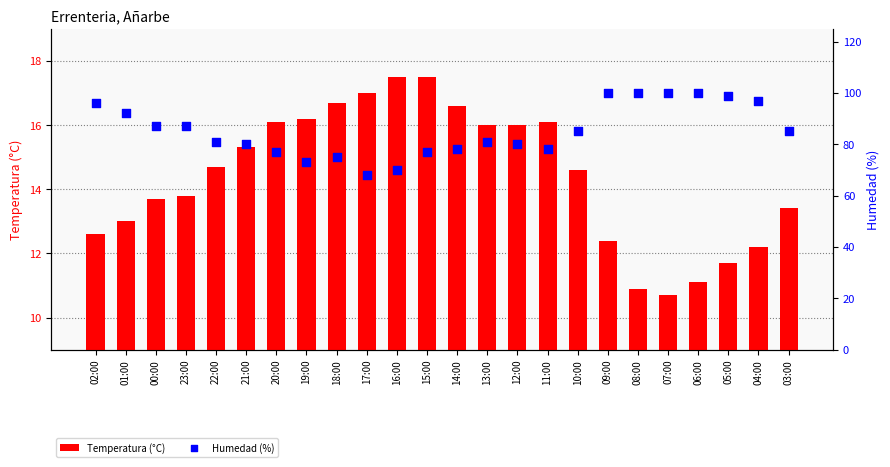

What are all the series names shown in the legend?

Temperatura (°C), Humedad (%)